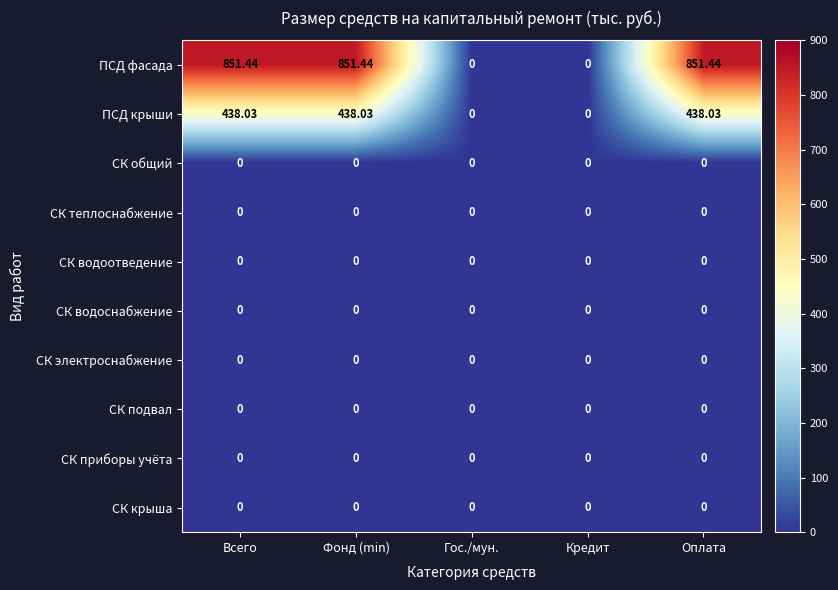

Which series has the largest total across all categories?

ПСД фасада